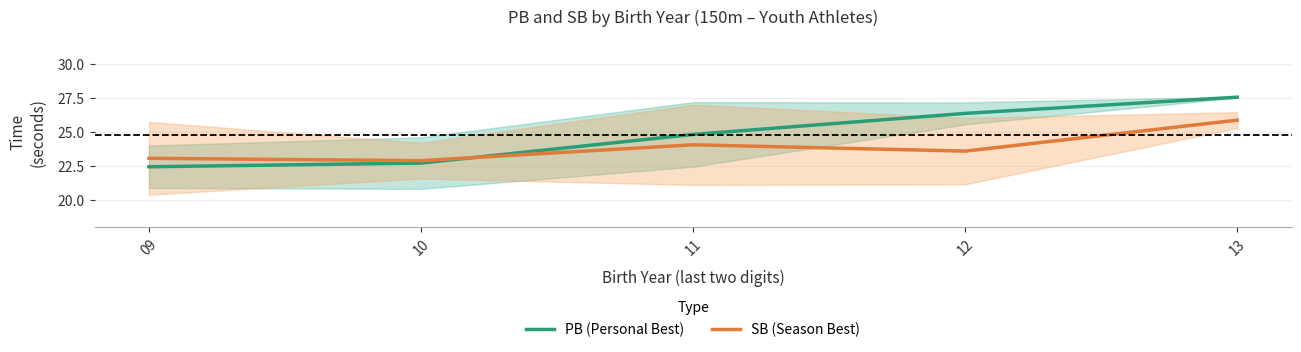

Where do SB (Season Best) and PB (Personal Best) first cross each other?

10 and 11